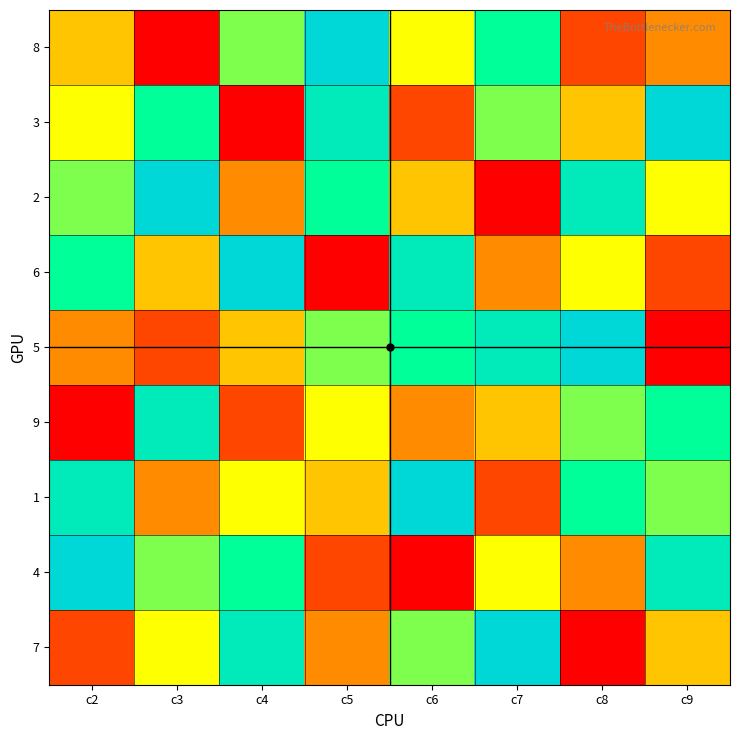

What is the total value across all series at c3?

45